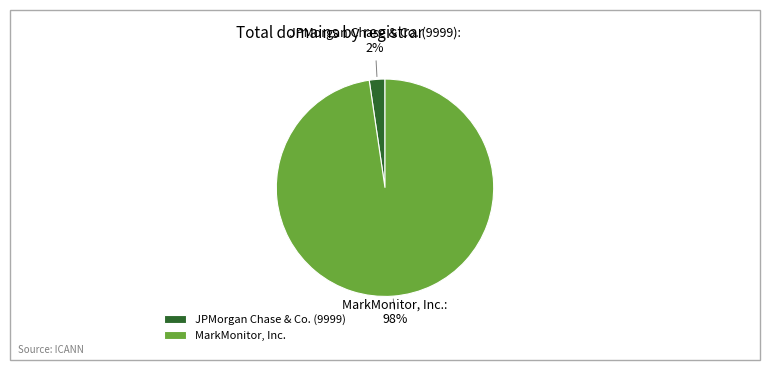

True or false: JPMorgan Chase & Co. (9999) accounts for 2% of the total.

True